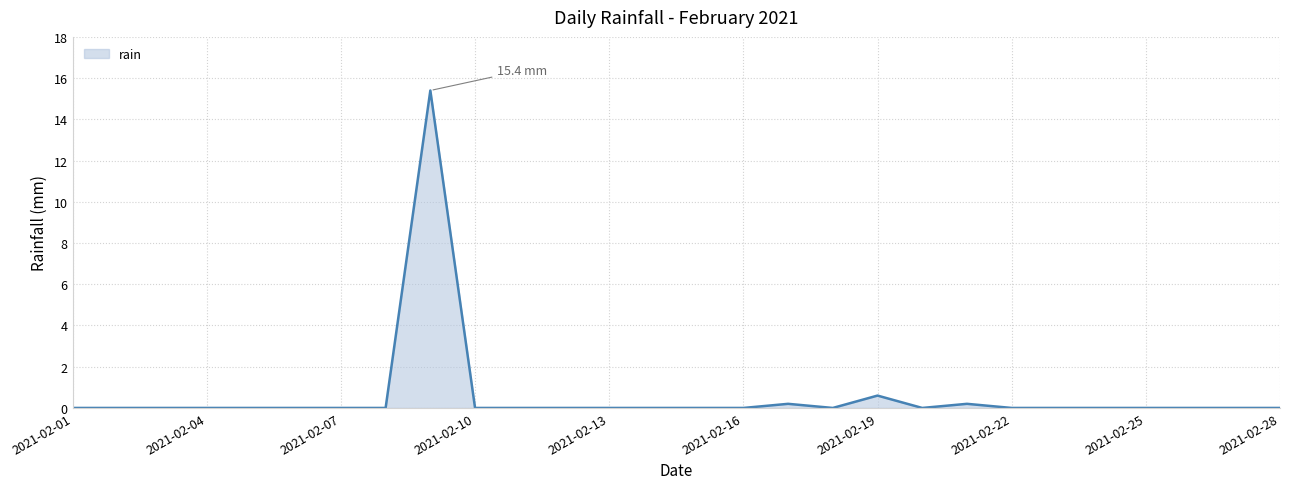

What is the maximum value shown in the chart?

15.4